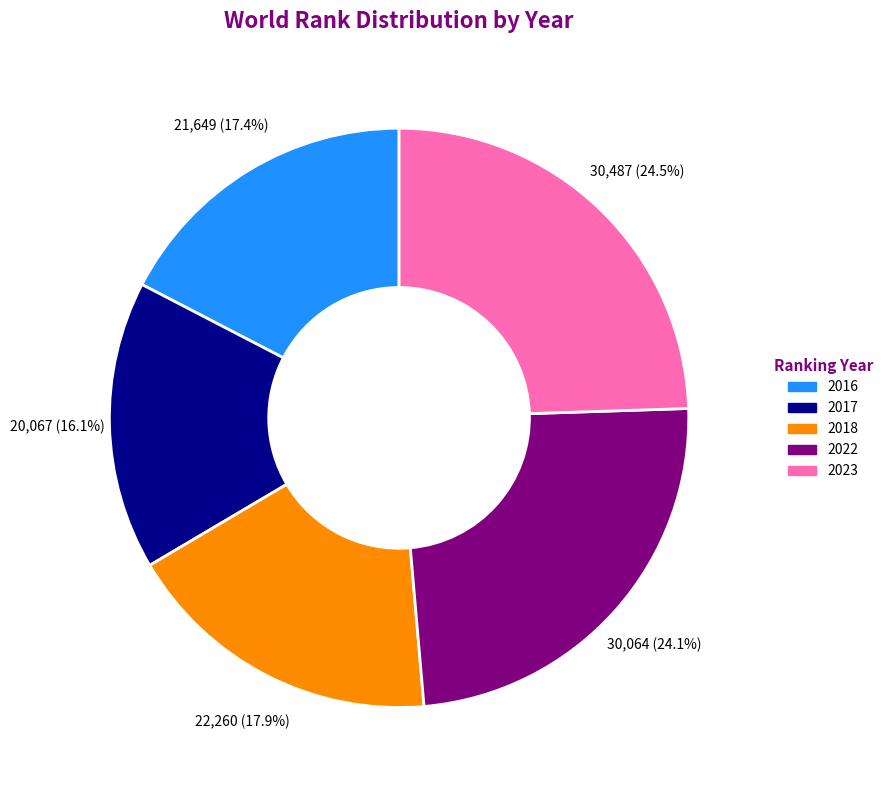

How much of the chart is everything except 2016?

82.6%